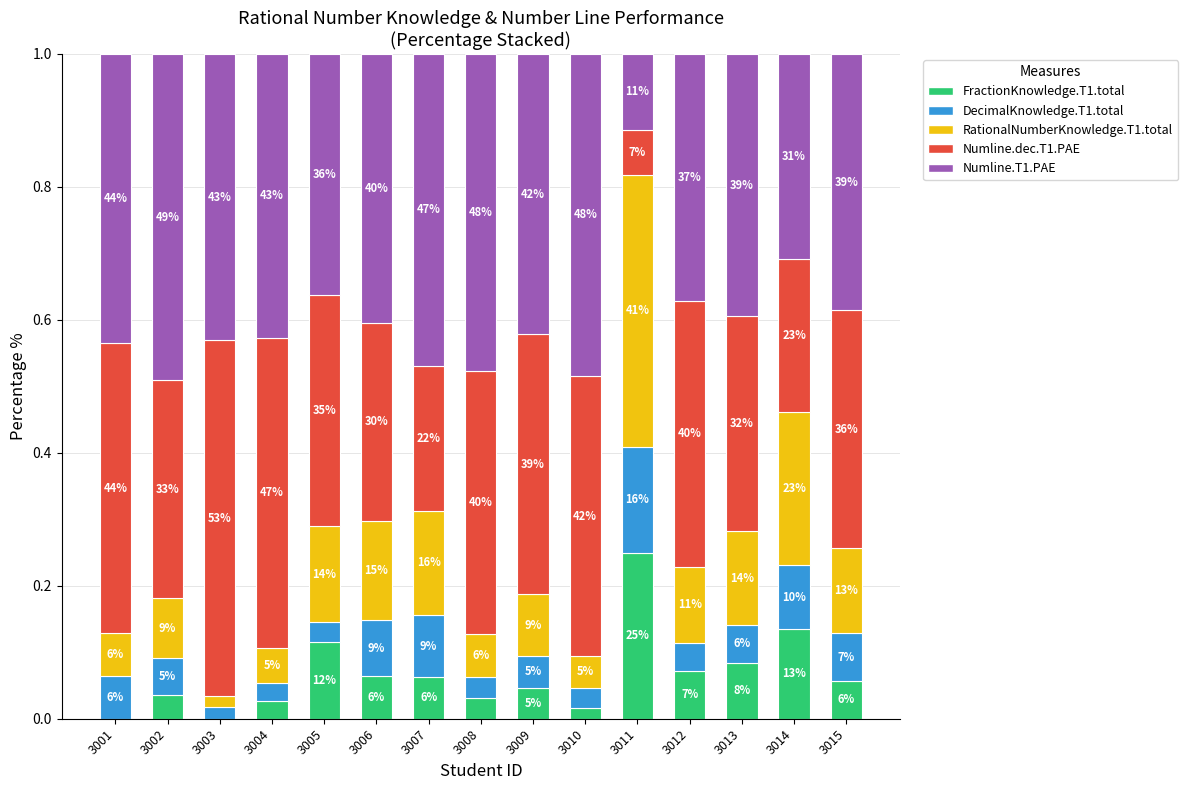

What are all the series names shown in the legend?

FractionKnowledge.T1.total, DecimalKnowledge.T1.total, RationalNumberKnowledge.T1.total, Numline.dec.T1.PAE, Numline.T1.PAE